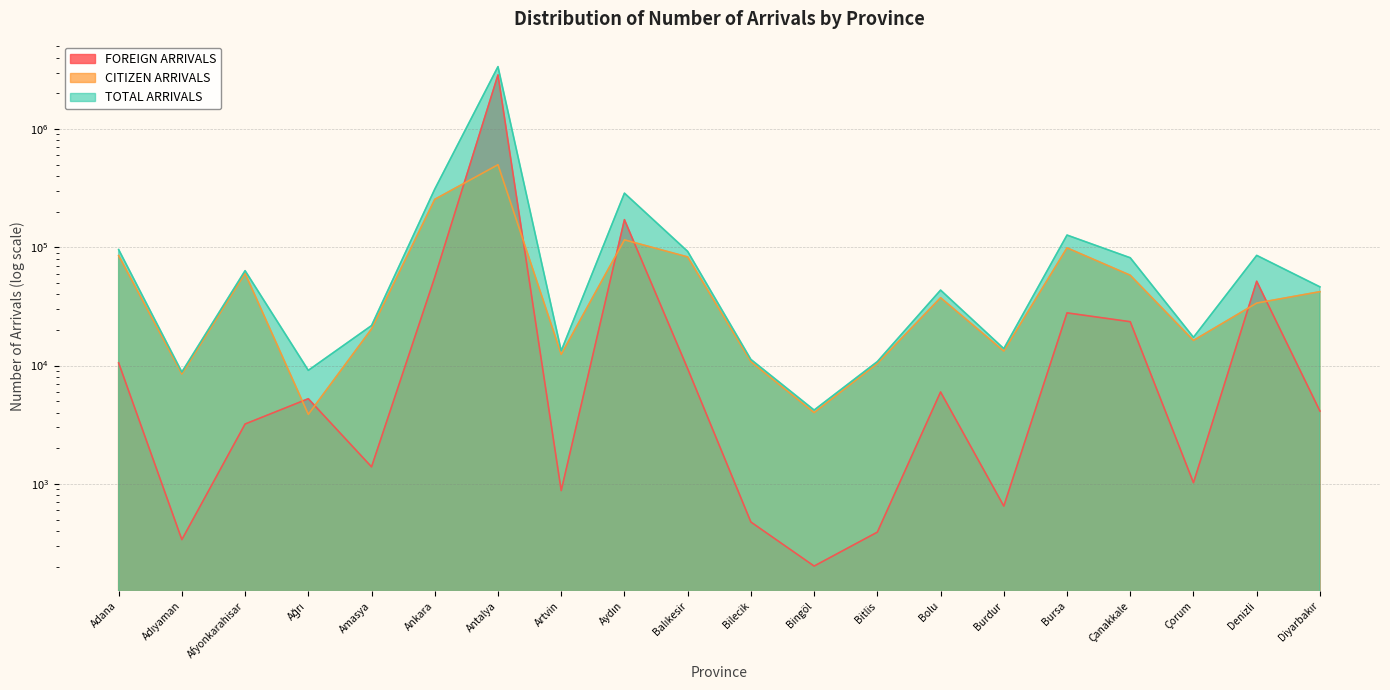

True or false: TOTAL ARRIVALS and FOREIGN ARRIVALS intersect in this chart.

False